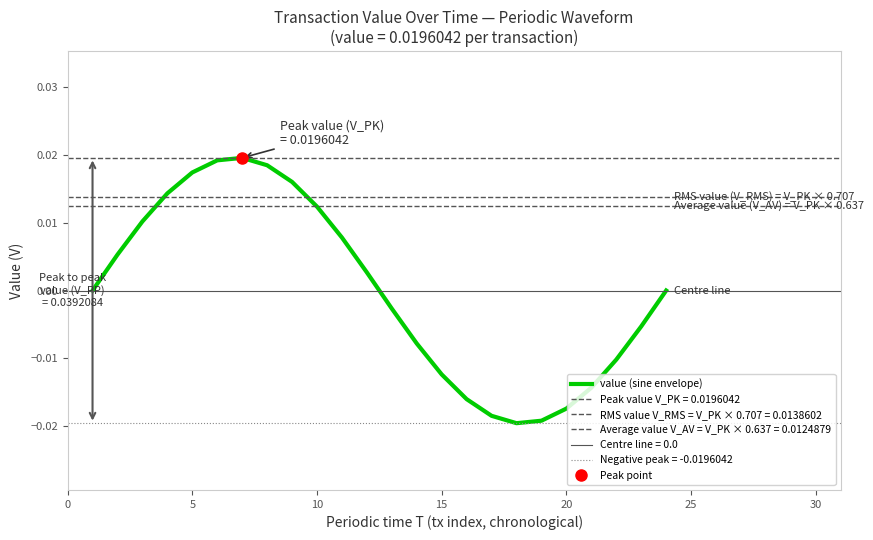

How many categories are shown in the chart?

24